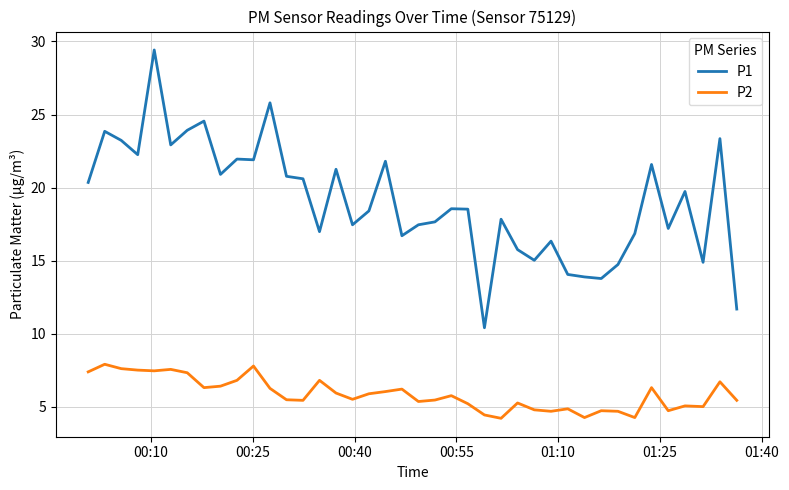

What is the greatest value displayed?

29.4